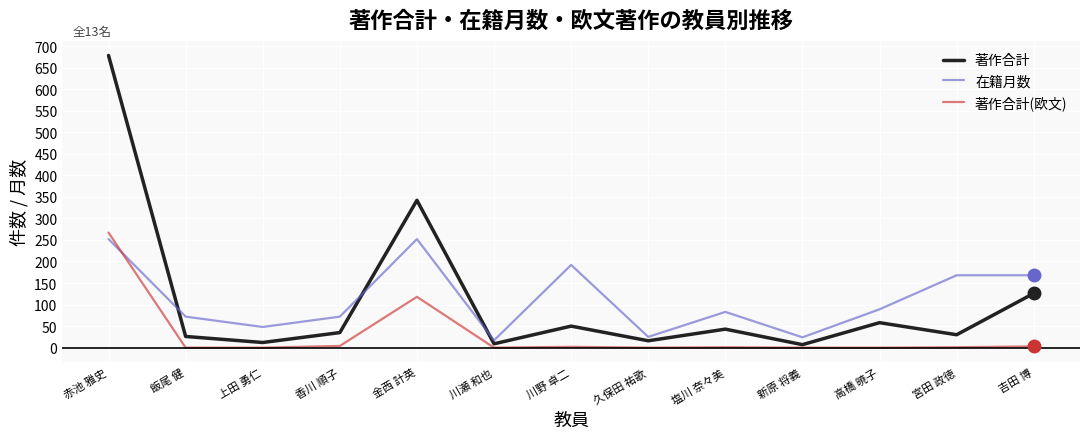

In 著作合計(欧文), how many points are higher than both neighbors (excluding endpoints)?

3